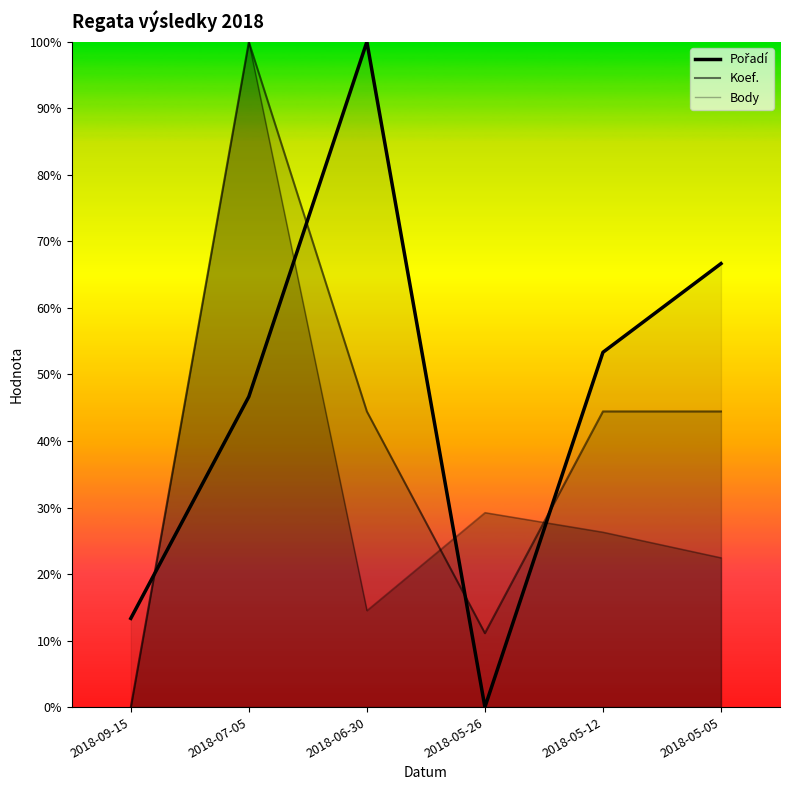

How many interior local peaks does the Body series have?

2